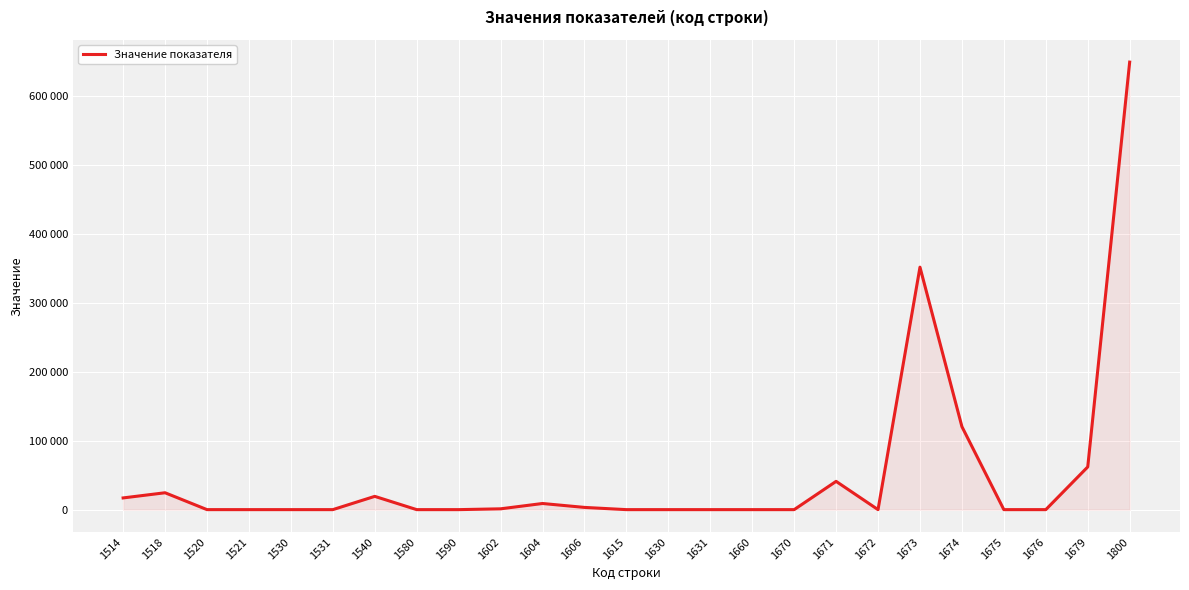

What is the sum of all values?

1299642